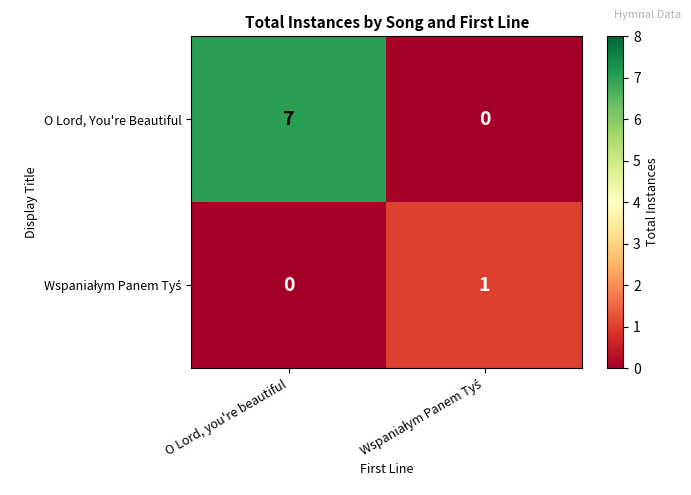

What is the highest value of the O Lord, You're Beautiful series?

7